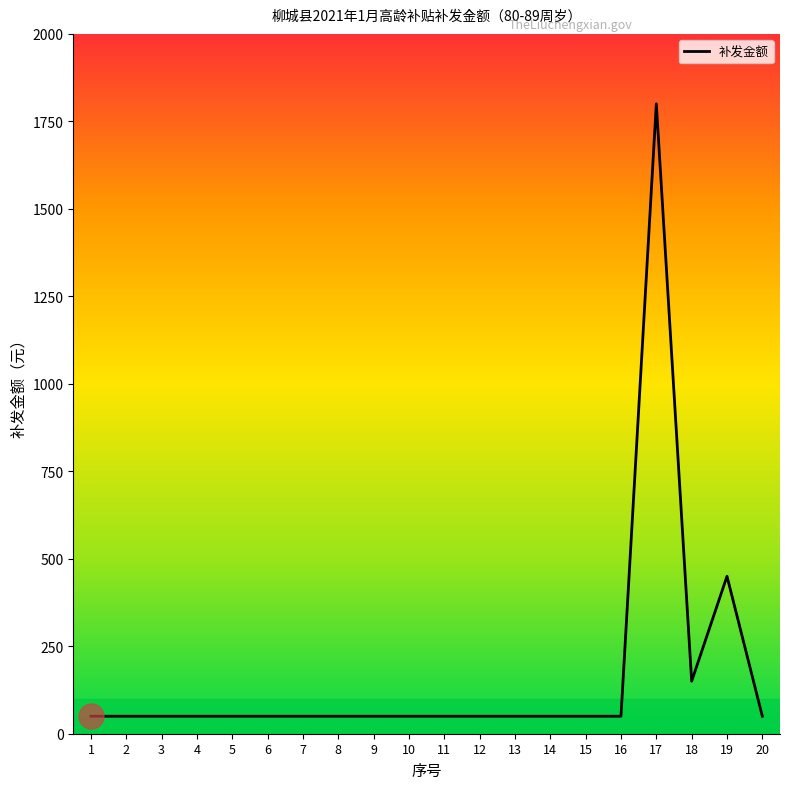

Where is the data nearest to the value 925?

19